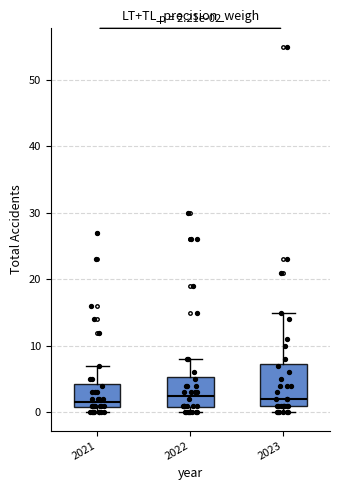

Which box is the tallest, from its lower edge to its upper edge?

2023